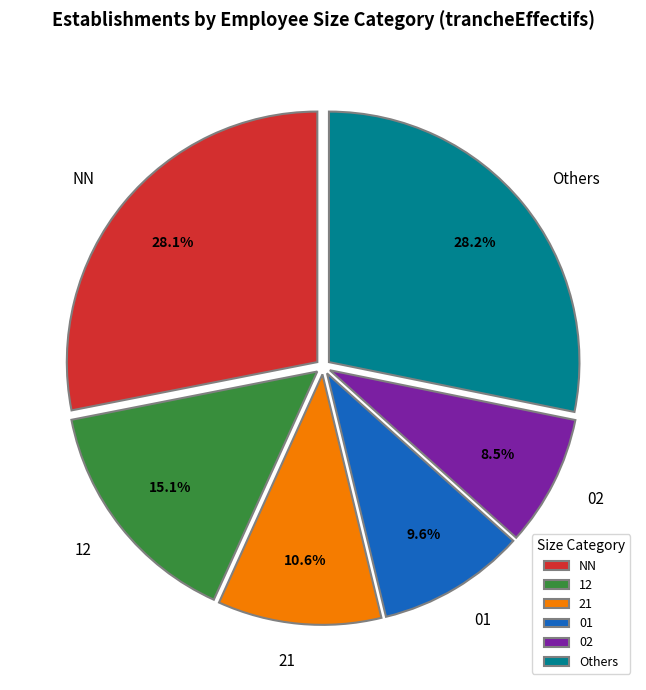

Count the number of slices in the pie.

6